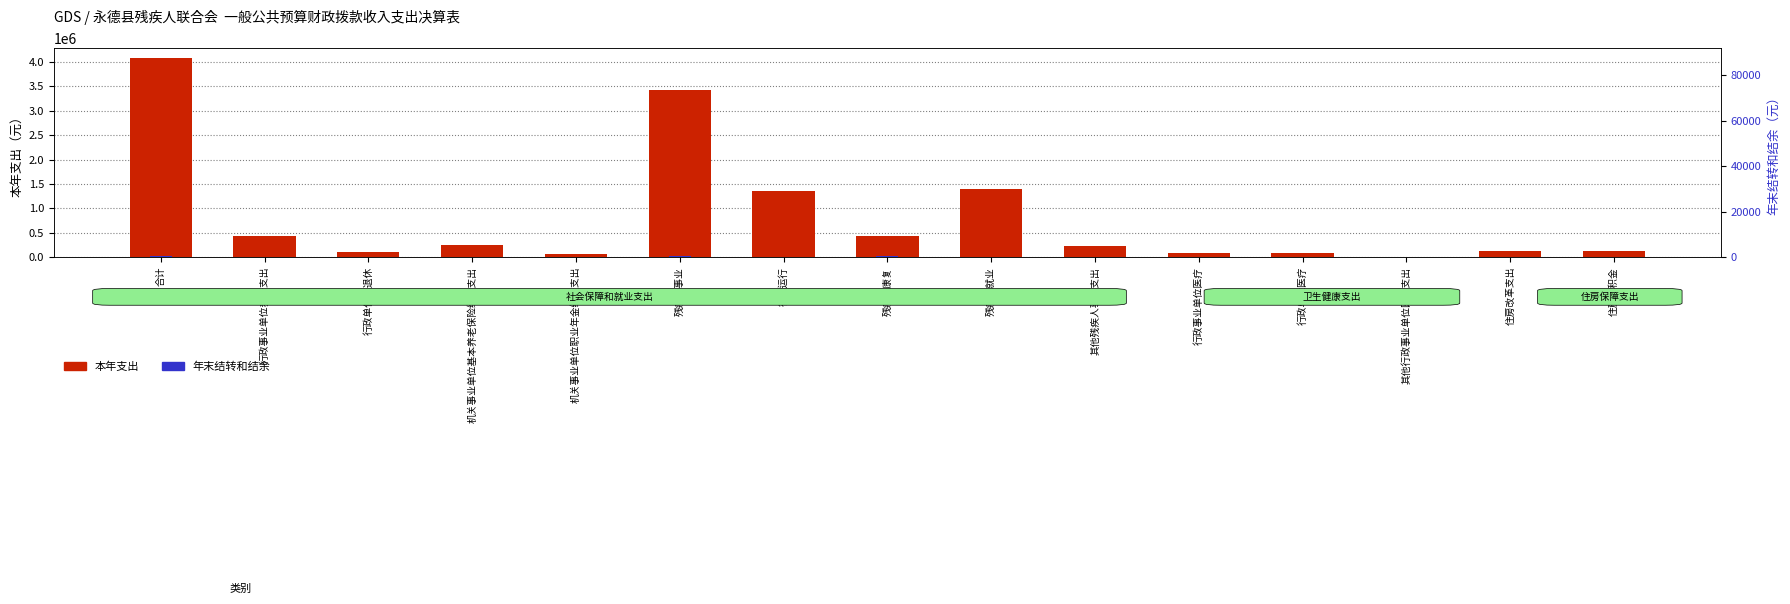

What is the average value of the 本年支出 series?

815005.5